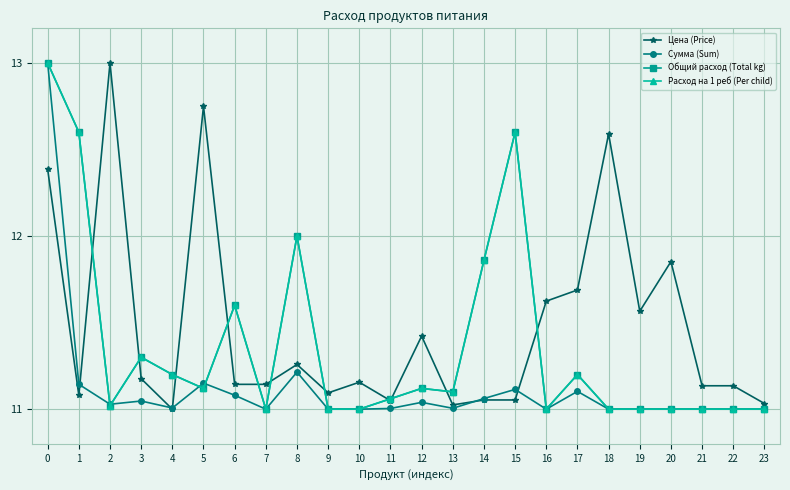

Reading left to right, transcribe all the data shown in this chart.

Цена (Price): 12.4	11.1	13.0	11.2	11.0	12.7	11.1	11.1	11.3	11.1	11.2	11.0	11.4	11.0	11.1	11.1	11.6	11.7	12.6	11.6	11.9	11.1	11.1	11.0
Сумма (Sum): 13.0	11.1	11.0	11.0	11.0	11.2	11.1	11.0	11.2	11.0	11.0	11.0	11.0	11.0	11.1	11.1	11.0	11.1	11.0	11.0	11.0	11.0	11.0	11.0
Общий расход (Total kg): 13.0	12.6	11.0	11.3	11.2	11.1	11.6	11.0	12.0	11.0	11.0	11.1	11.1	11.1	11.9	12.6	11.0	11.2	11.0	11.0	11.0	11.0	11.0	11.0
Расход на 1 реб (Per child): 13.0	12.6	11.0	11.3	11.2	11.1	11.6	11.0	12.0	11.0	11.0	11.1	11.1	11.1	11.9	12.6	11.0	11.2	11.0	11.0	11.0	11.0	11.0	11.0